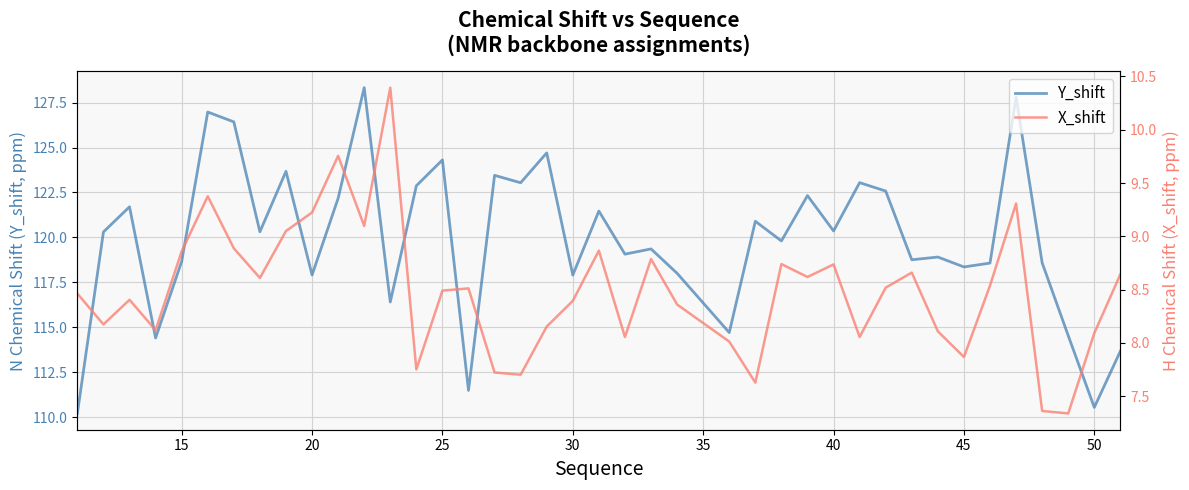

How many lines are shown in the chart?

2